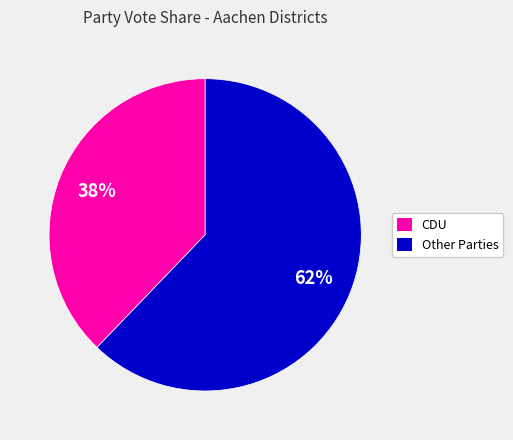

To the nearest percent, what is the difference between the largest and smallest slice percentages?

24%